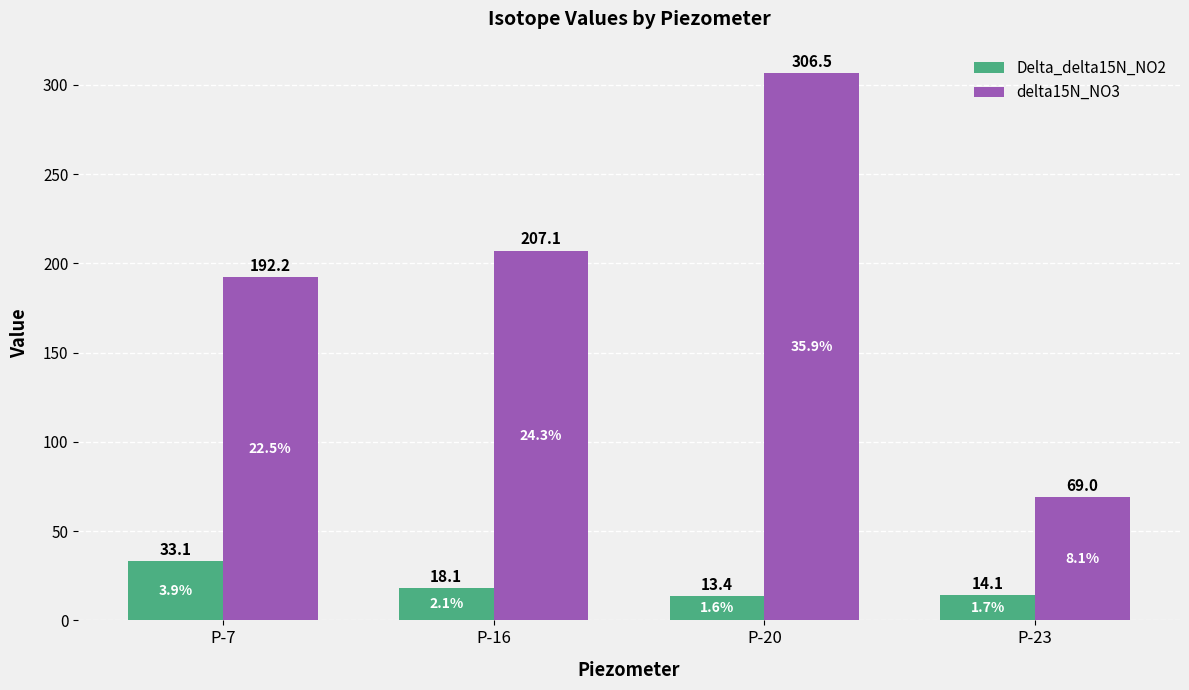

Which category has the lowest value in the delta15N_NO3 series?

P-23